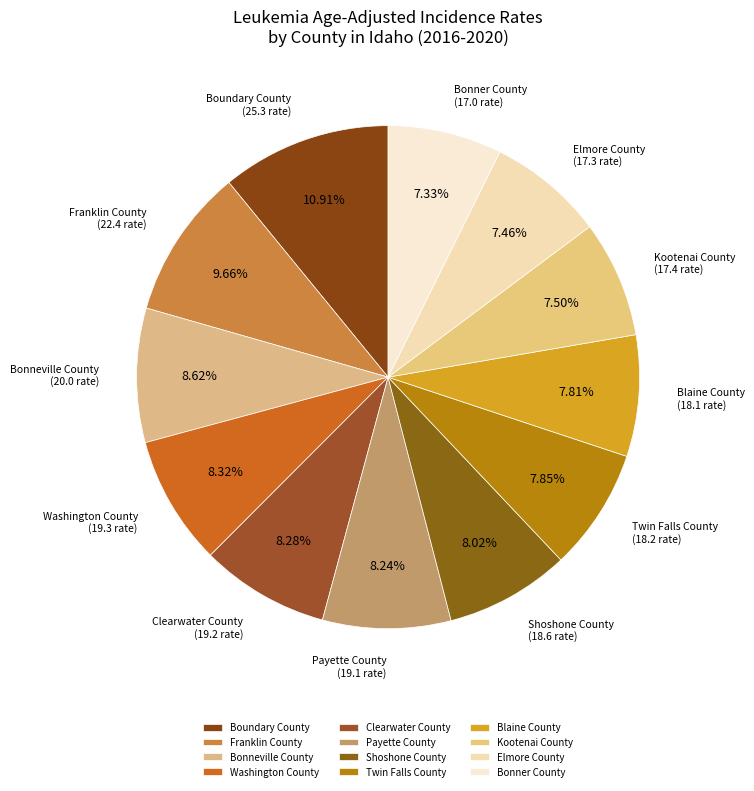

What is the largest slice in the pie chart?

Boundary County